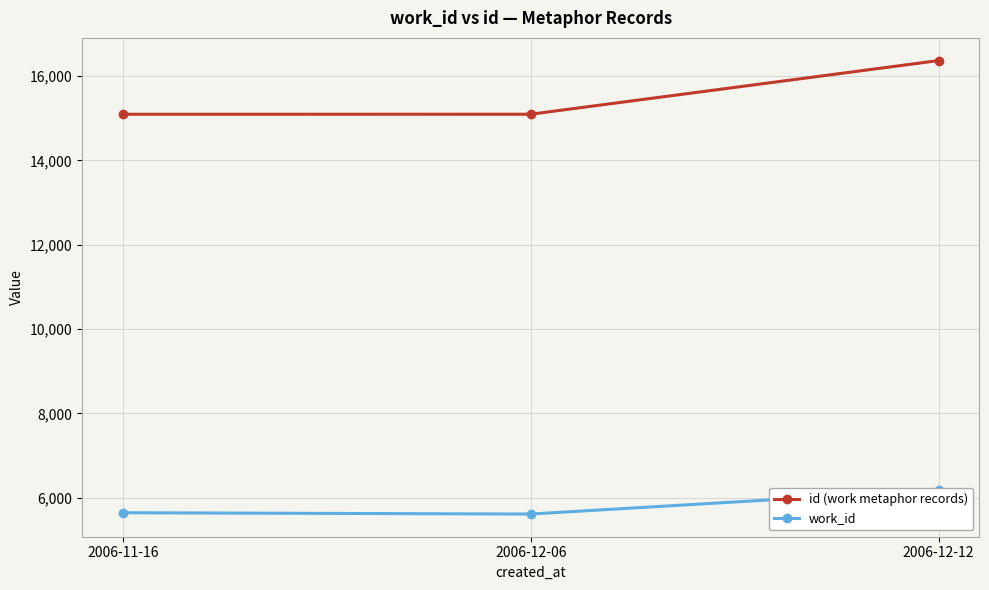

What is the greatest value displayed?

16365